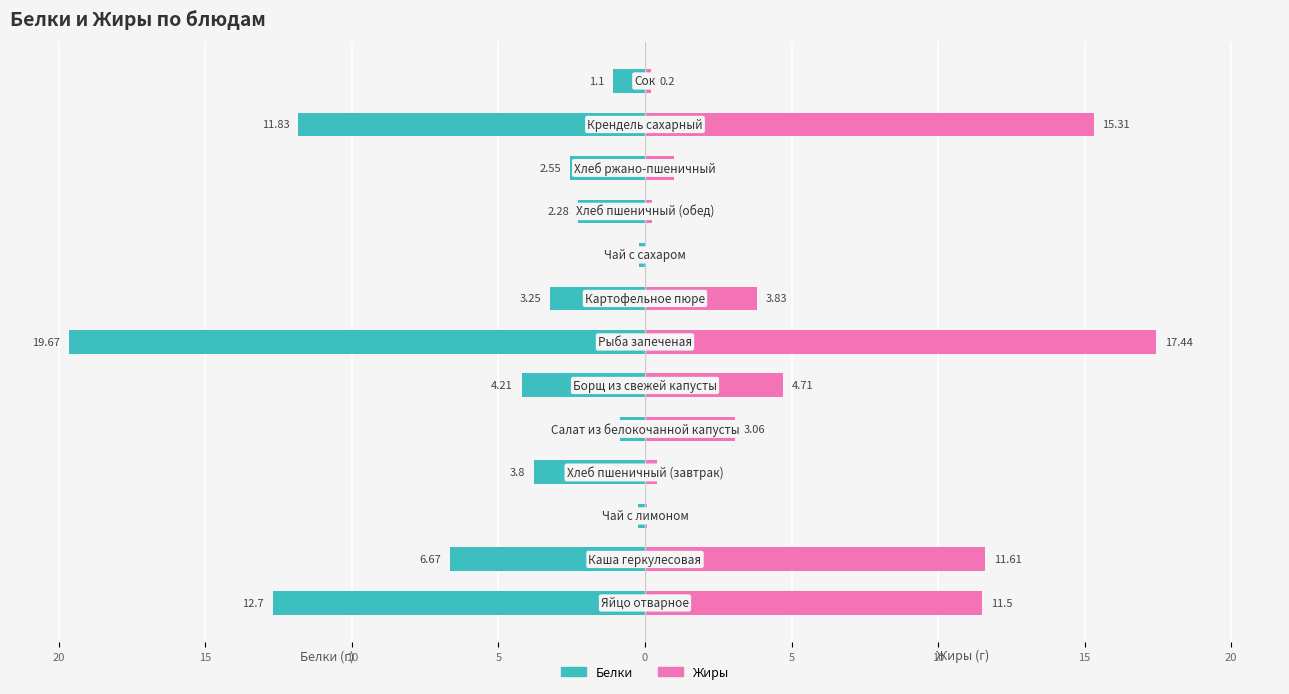

Is it true that Белки equals -2.5 at 10?

True